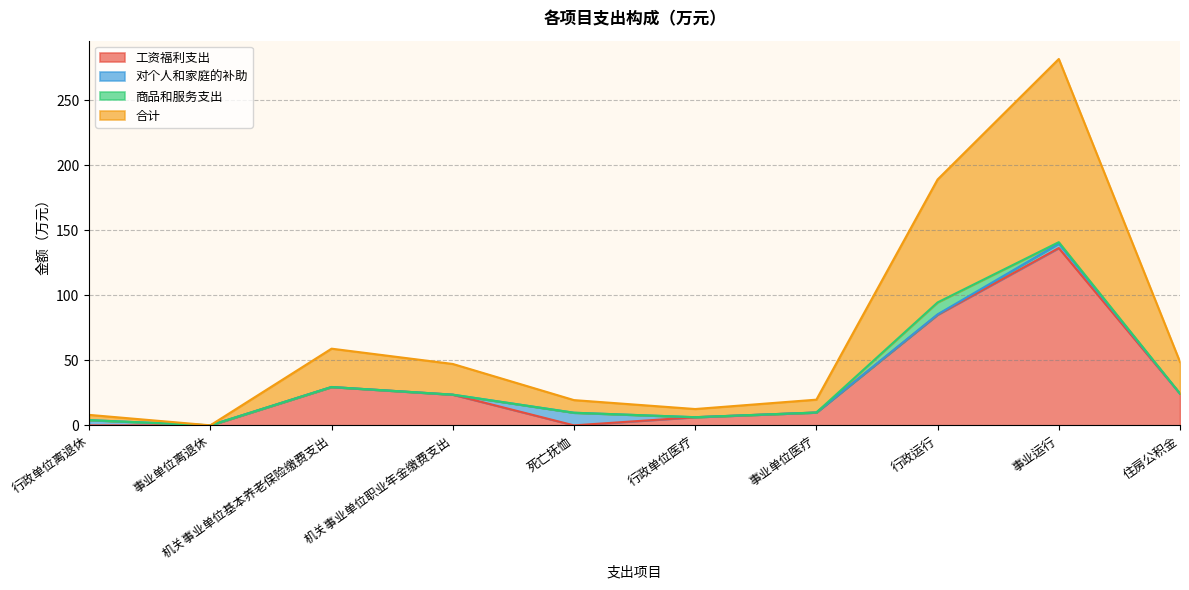

True or false: 工资福利支出 and 合计 intersect in this chart.

False